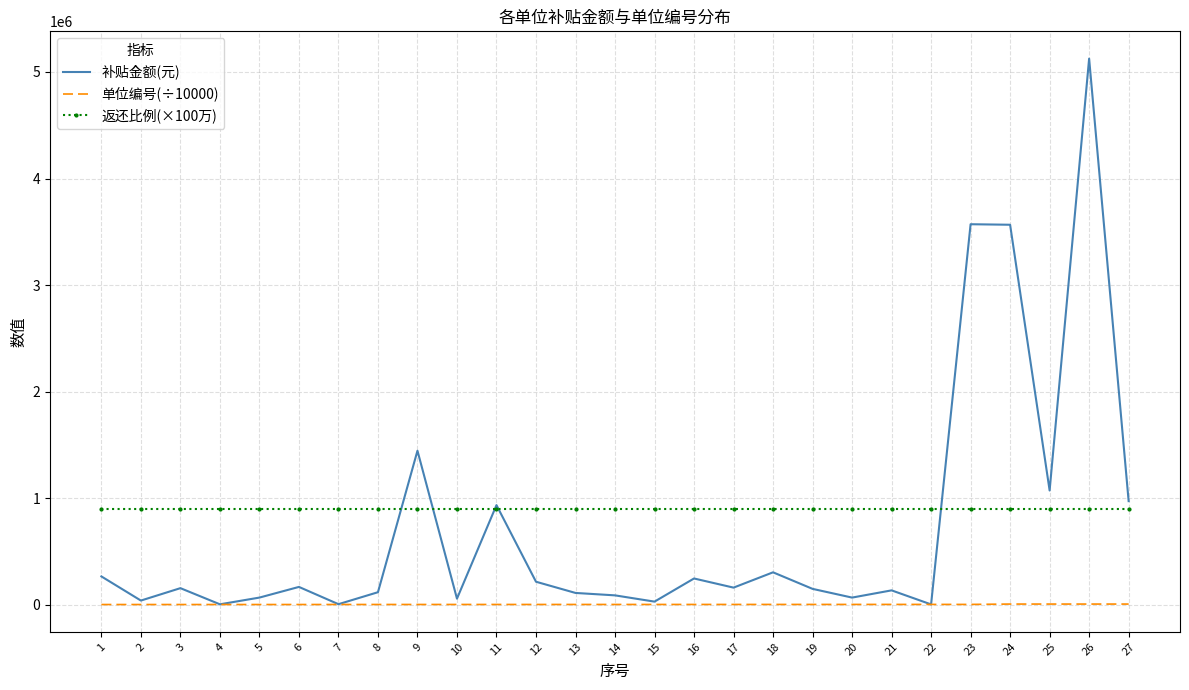

At 3, list the series in order from largest to smallest.

返还比例(×100万), 补贴金额(元), 单位编号(÷10000)